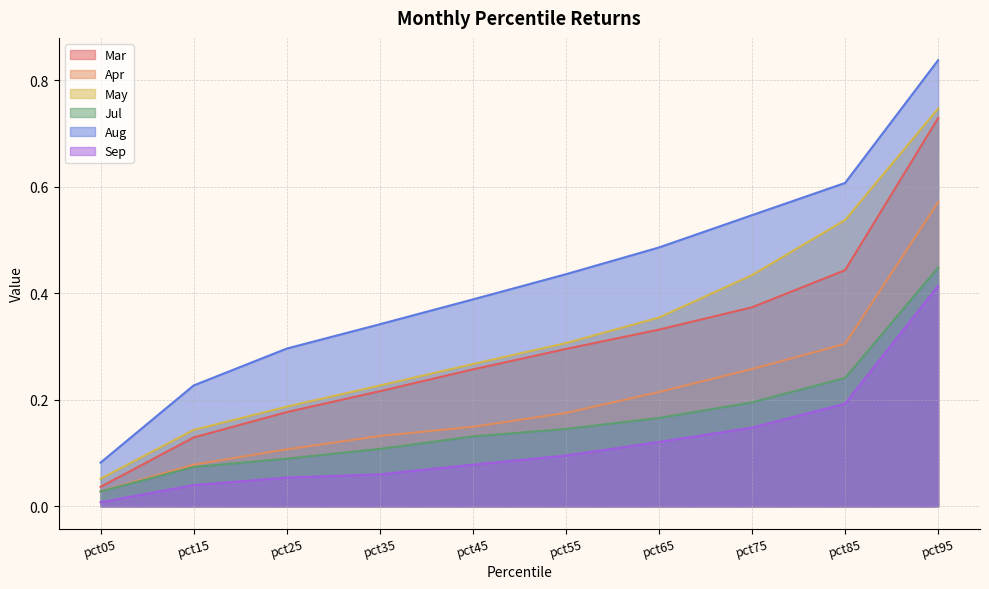

What is the difference between the maximum and minimum values in the Aug series?

0.8